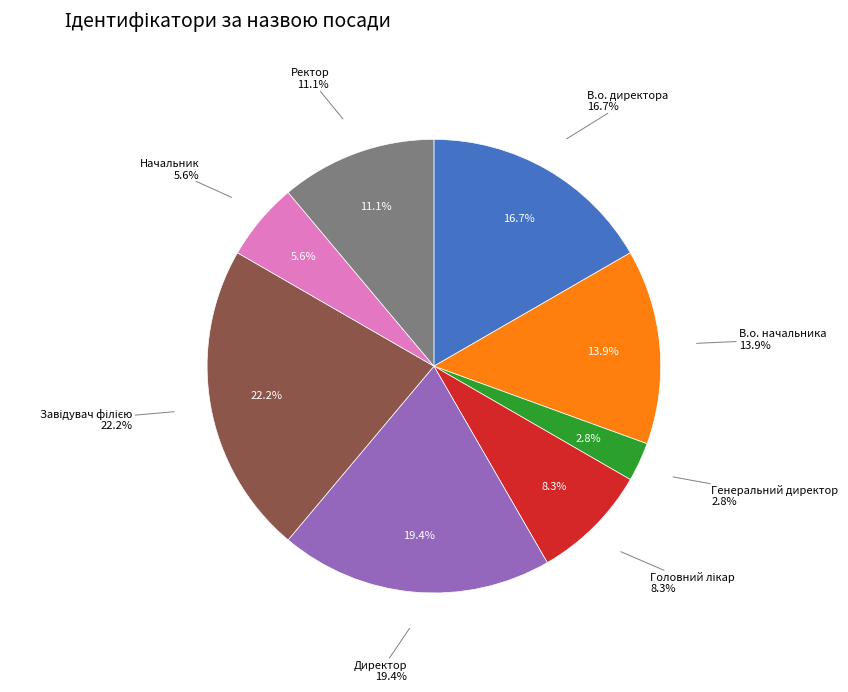

How many segments does this pie chart have?

8